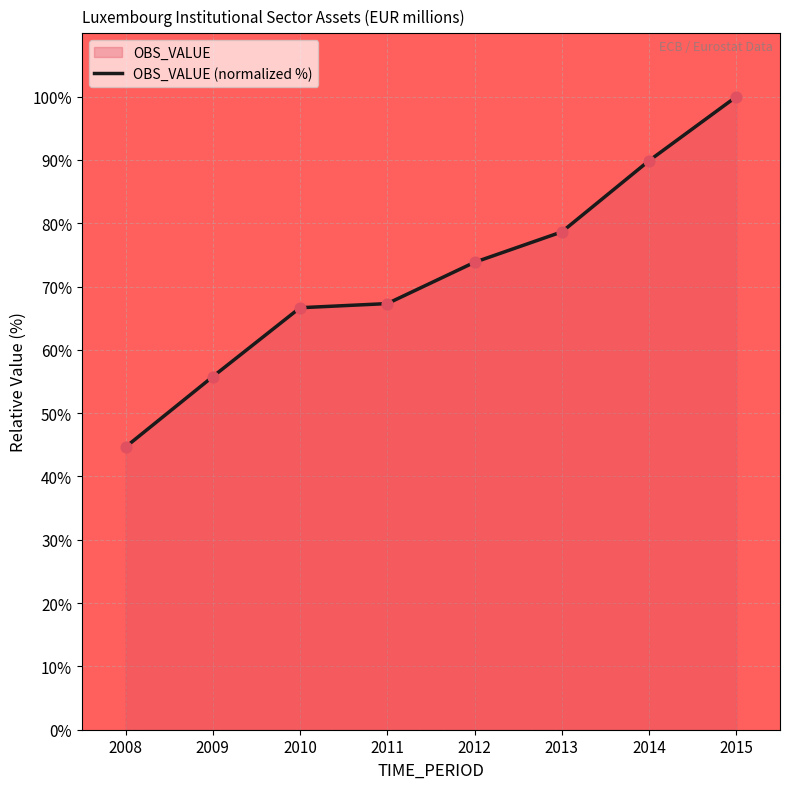

Between 2008 and 2009, which is larger?

2009